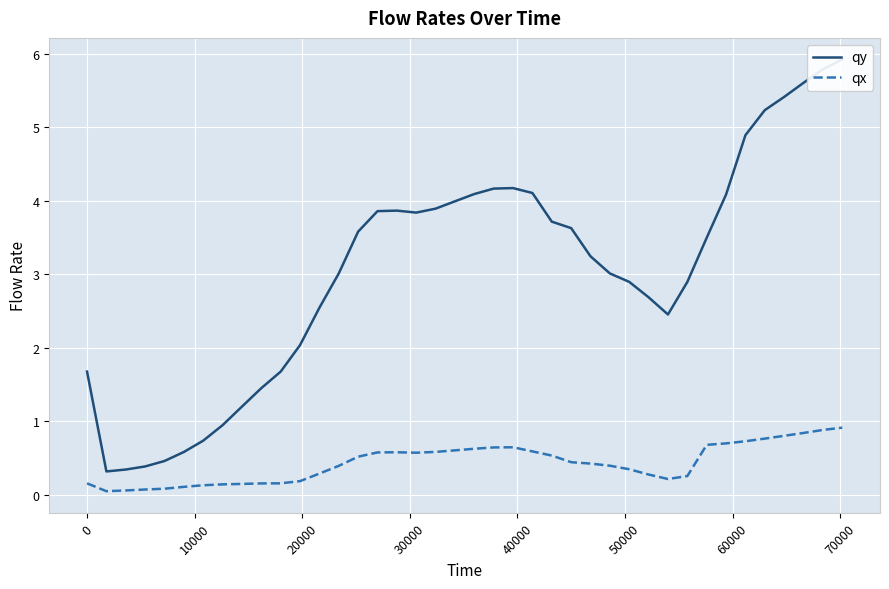

List the series in order of their overall mean, lowest first.

qx, qy